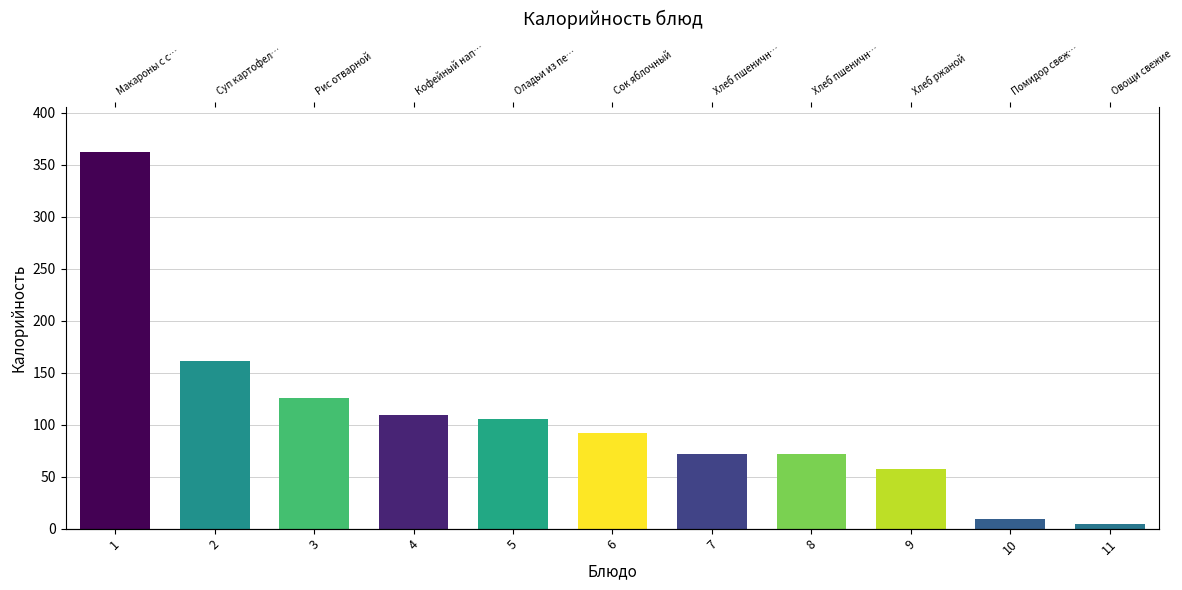

Does the chart contain any negative values?

No